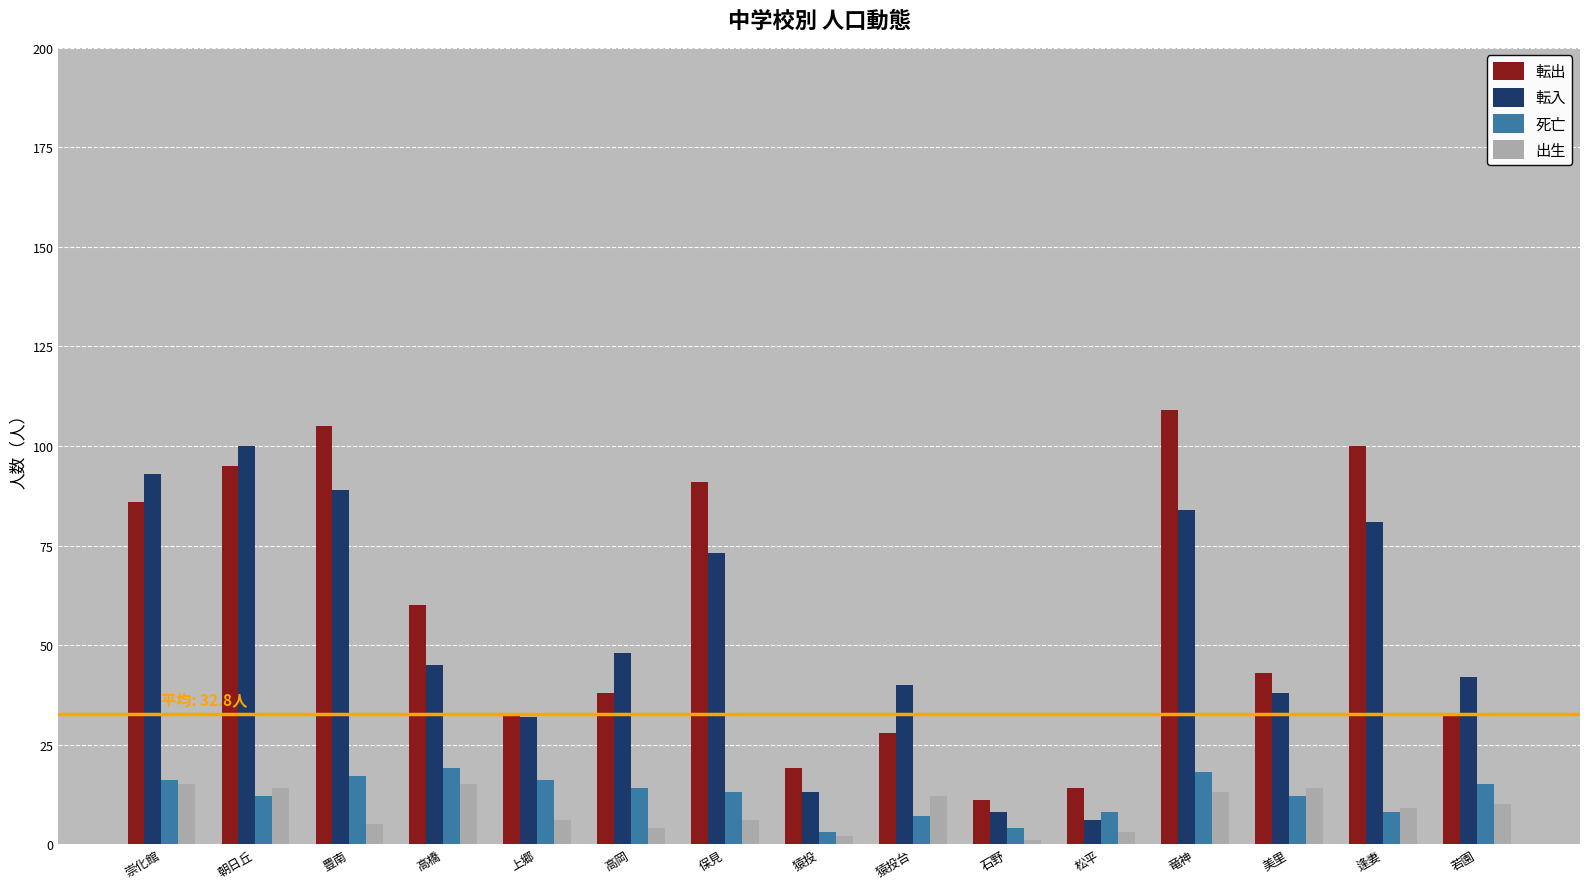

How many values in the 転入 series are below 45?

7